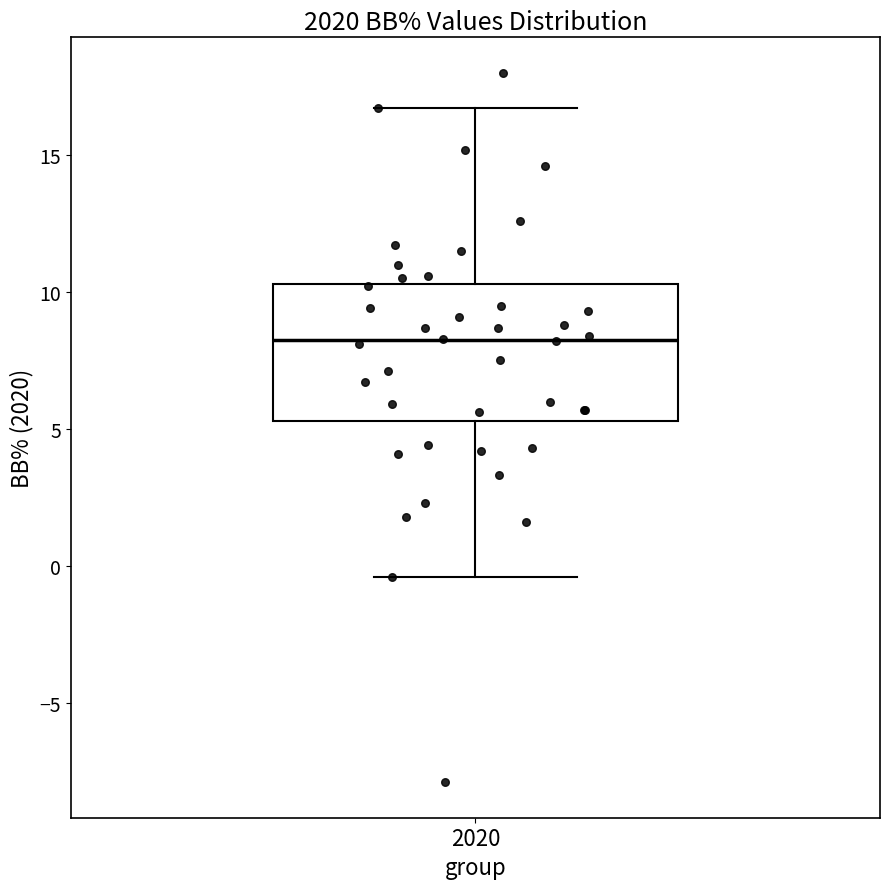

Where does the upper whisker of the box at x = 2020 end on the y-axis? The values are not printed on the chart, so give them approximately, as read against the axis.

16.5